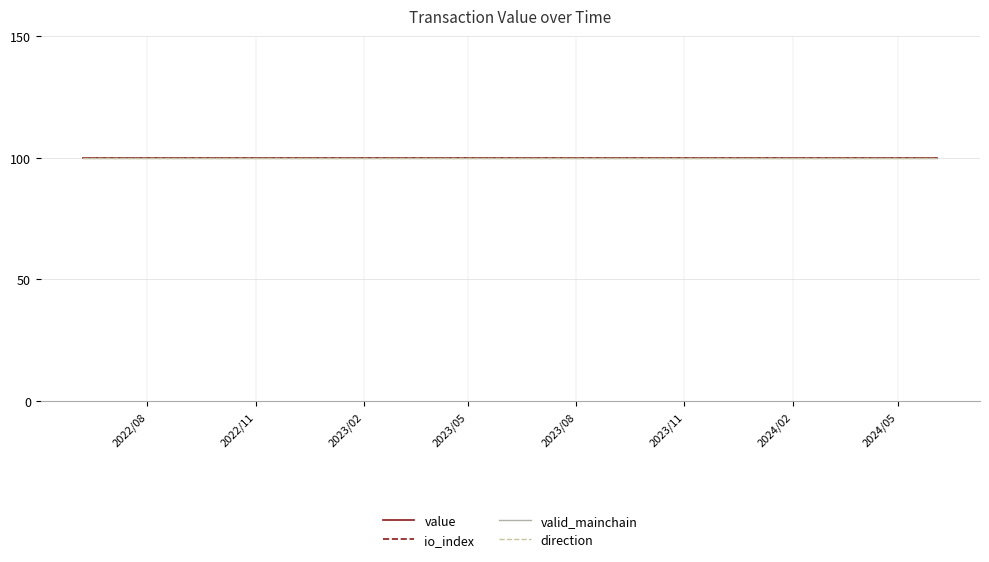

True or false: io_index and valid_mainchain intersect in this chart.

False